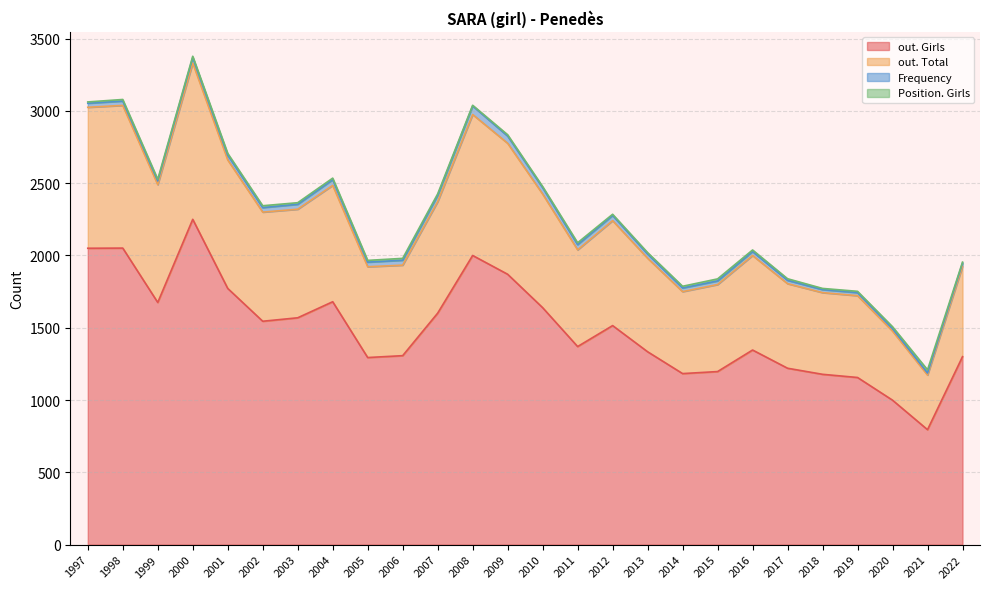

At which label does out. Girls reach its minimum?

2021